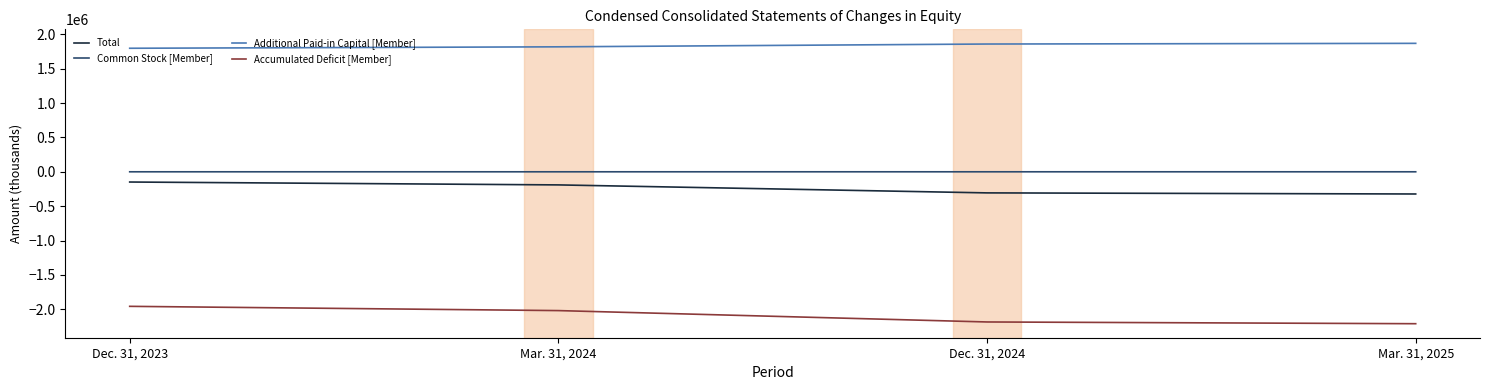

The Common Stock [Member] series shows 197 at Dec. 31, 2023. True or false?

True